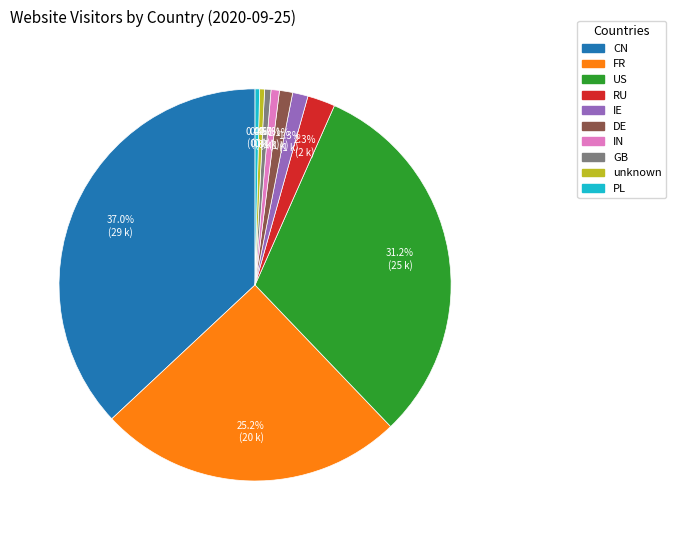

True or false: FR accounts for 38% of the total.

False